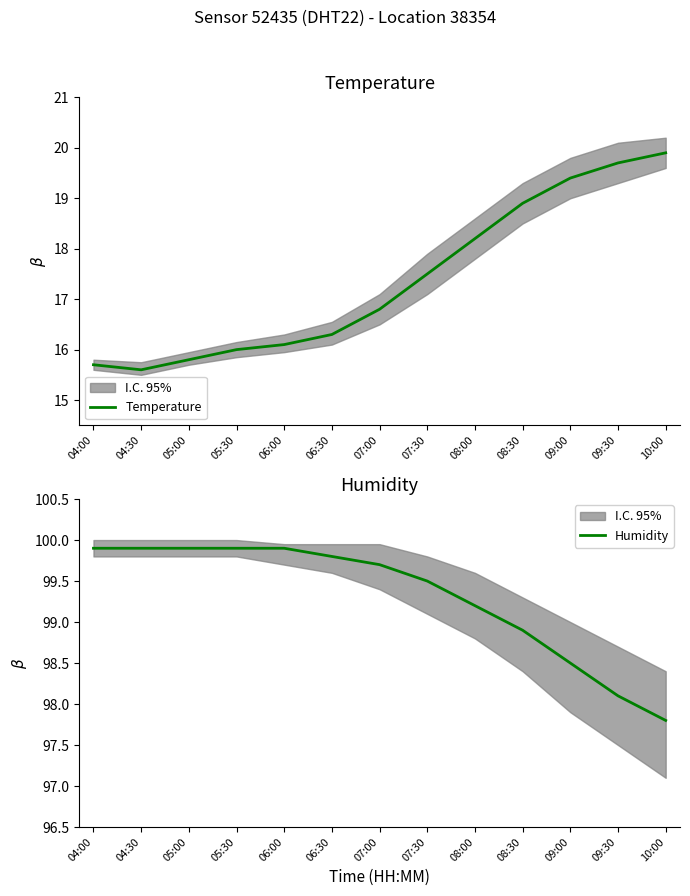

True or false: Humidity and Temperature cross at least once.

False